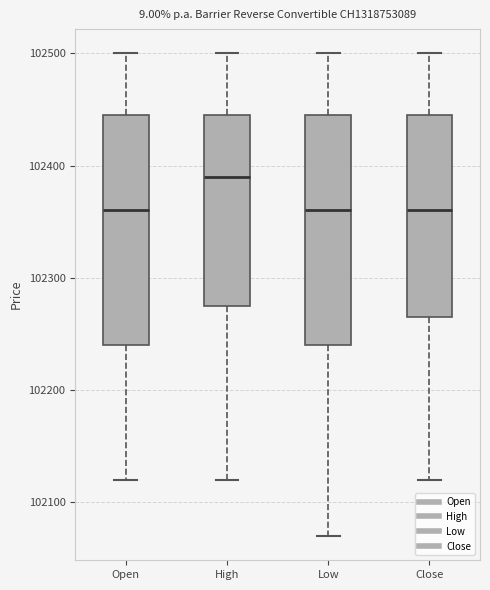

Where is the lower edge of the box for Low on the y-axis? The values are not printed on the chart, so give them approximately, as read against the axis.

102240